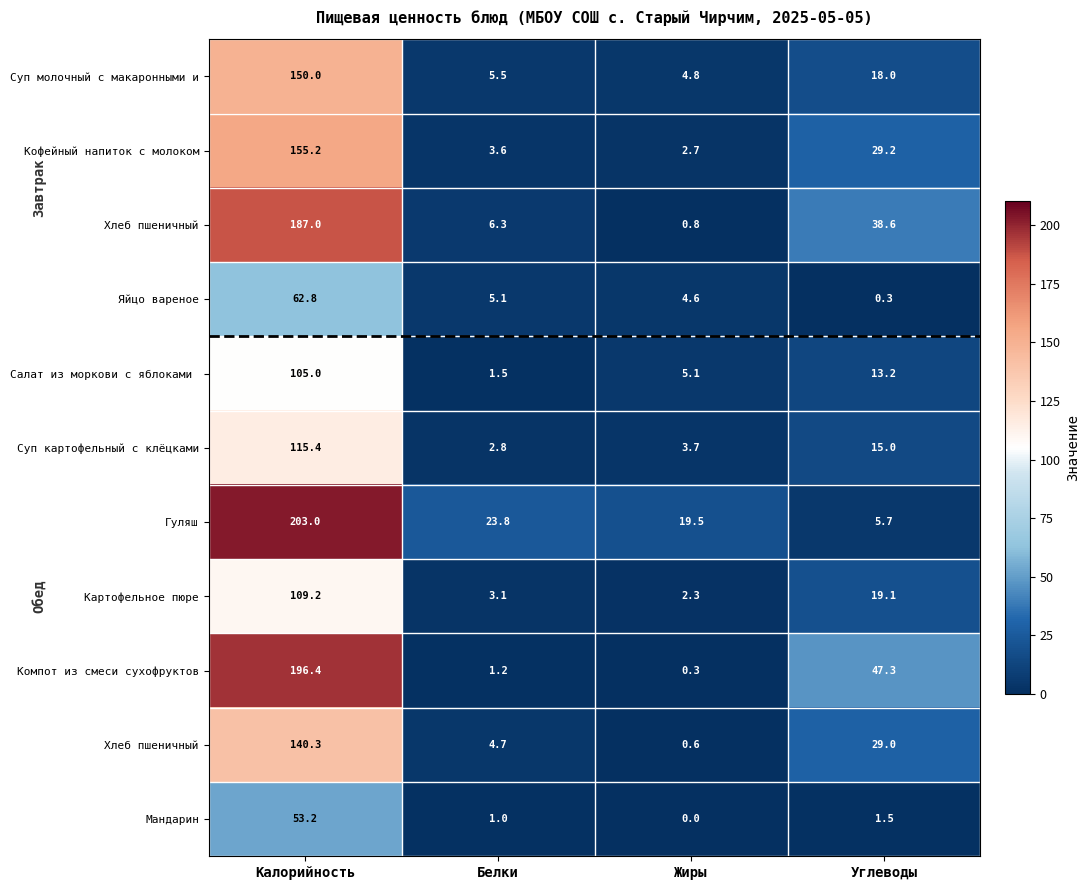

How many distinct data groups are displayed?

11